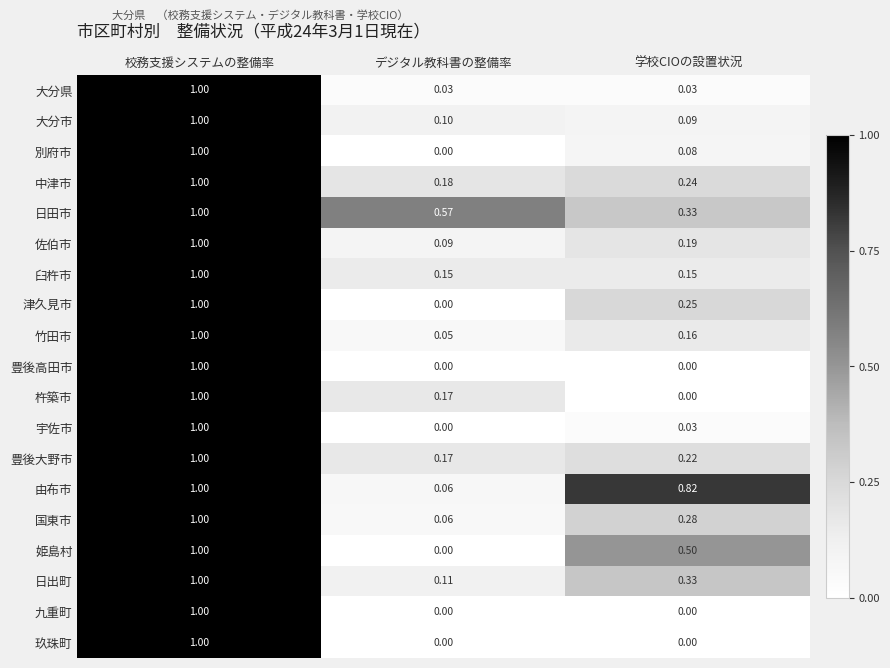

What is the maximum value shown in the chart?

1.0